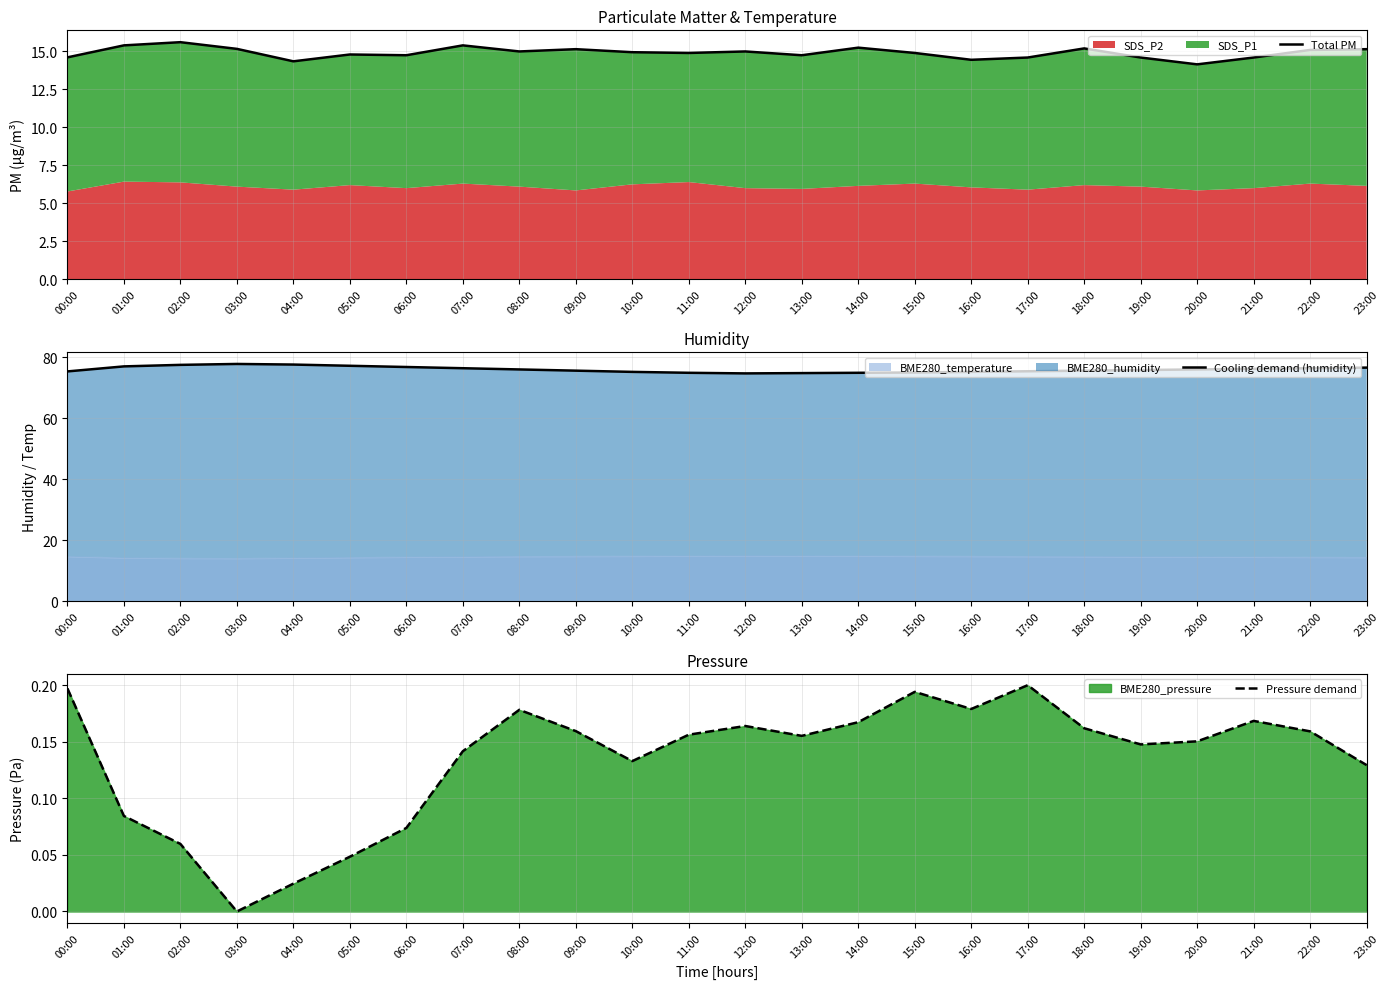

Reading right to left, transcribe all the data shown in this chart.

Total PM: 23:00=15.2	22:00=15.1	21:00=14.6	20:00=14.2	19:00=14.6	18:00=15.2	17:00=14.6	16:00=14.4	15:00=14.9	14:00=15.2	13:00=14.8	12:00=15.0	11:00=14.9	10:00=14.9	09:00=15.2	08:00=15.0	07:00=15.4	06:00=14.8	05:00=14.8	04:00=14.3	03:00=15.2	02:00=15.6	01:00=15.4	00:00=14.6
Cooling demand (humidity): 23:00=76.6	22:00=76.4	21:00=76.2	20:00=76.0	19:00=75.8	18:00=75.6	17:00=75.4	16:00=75.2	15:00=75.0	14:00=74.9	13:00=74.8	12:00=74.7	11:00=74.9	10:00=75.2	09:00=75.6	08:00=76.0	07:00=76.4	06:00=76.8	05:00=77.2	04:00=77.6	03:00=77.8	02:00=77.5	01:00=77.0	00:00=75.3
Pressure demand: 23:00=0.1	22:00=0.2	21:00=0.2	20:00=0.2	19:00=0.1	18:00=0.2	17:00=0.2	16:00=0.2	15:00=0.2	14:00=0.2	13:00=0.2	12:00=0.2	11:00=0.2	10:00=0.1	09:00=0.2	08:00=0.2	07:00=0.1	06:00=0.1	05:00=0.0	04:00=0.0	03:00=0.0	02:00=0.1	01:00=0.1	00:00=0.2